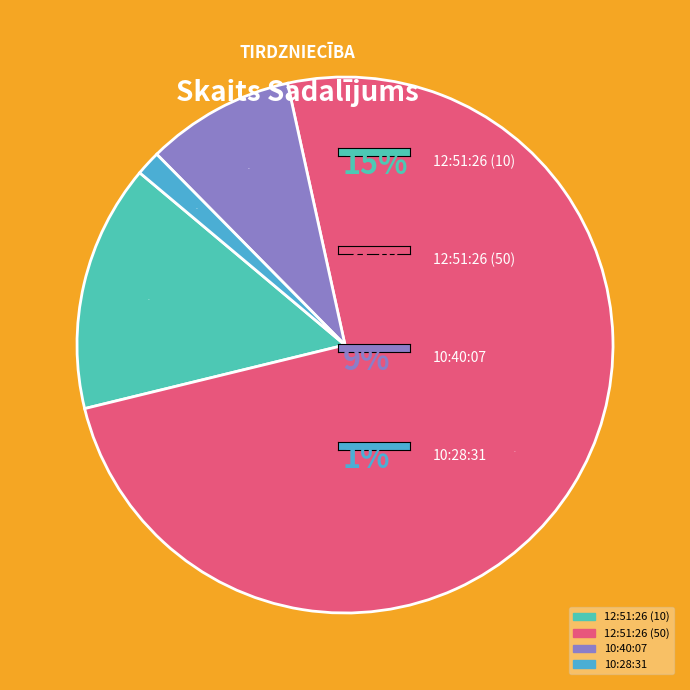

What is the majority slice?

12:51:26 (50)